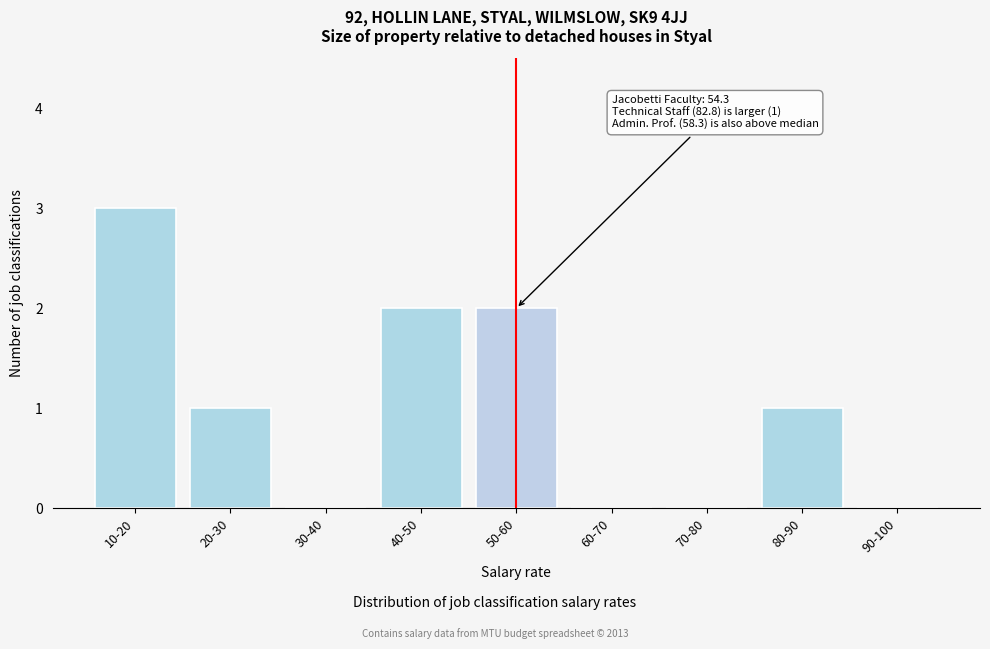

Reading left to right, extract all data points from this chart.

10-20=3	20-30=1	30-40=0	40-50=2	50-60=2	60-70=0	70-80=0	80-90=1	90-100=0